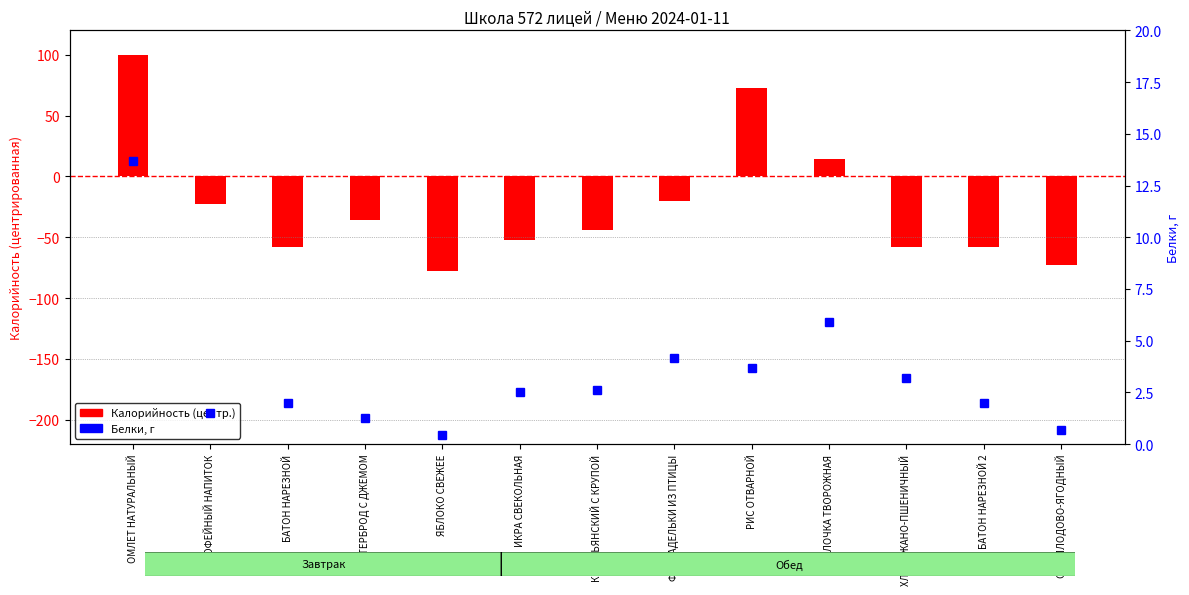

At how many categories does at least one series exceed -13?

13